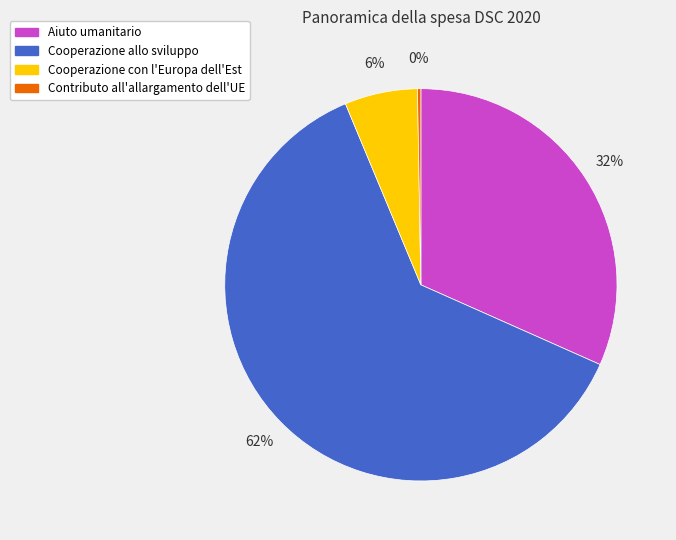

Combined, do Aiuto umanitario and Contributo all'allargamento dell'UE account for over 50%?

No